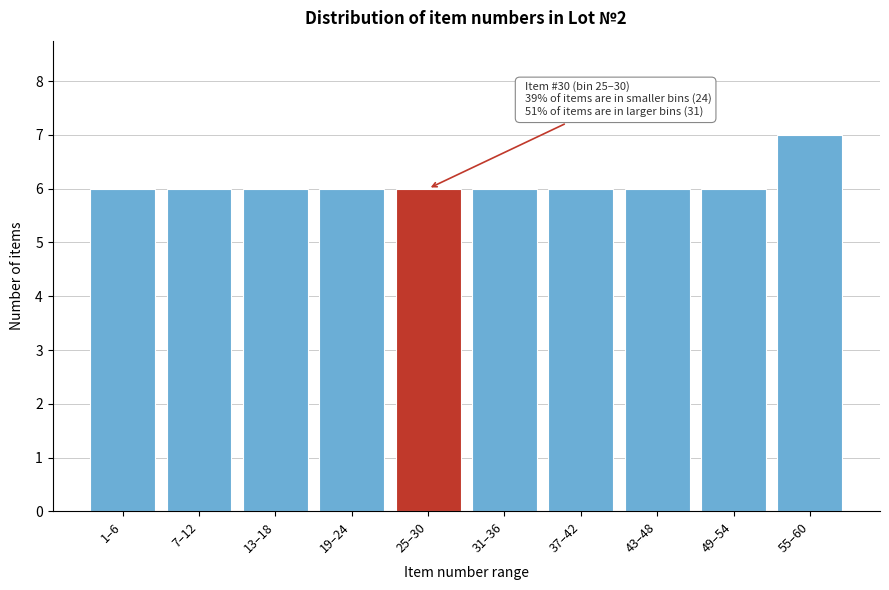

Reading right to left, extract all data points from this chart.

7	6	6	6	6	6	6	6	6	6